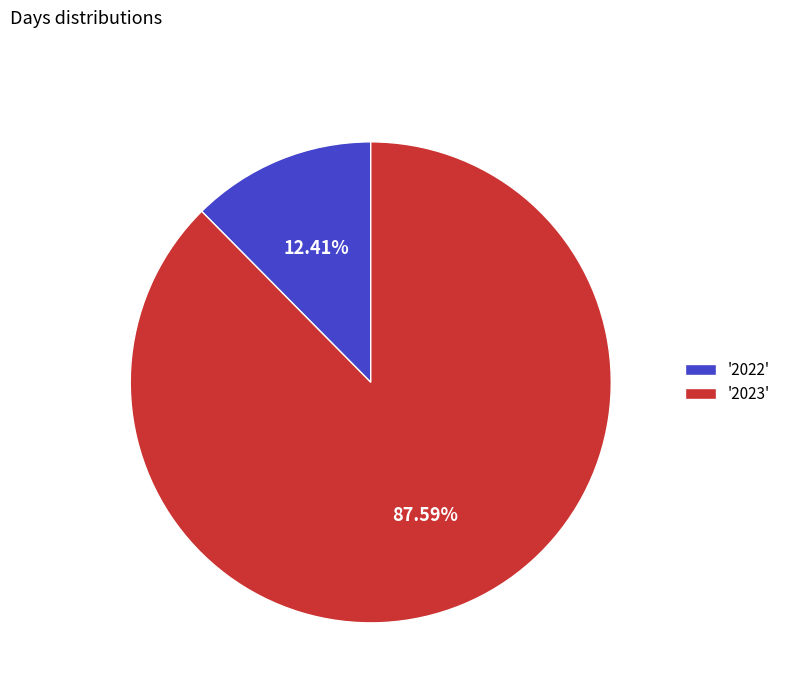

Rank the categories by value from lowest to highest.

'2022', '2023'